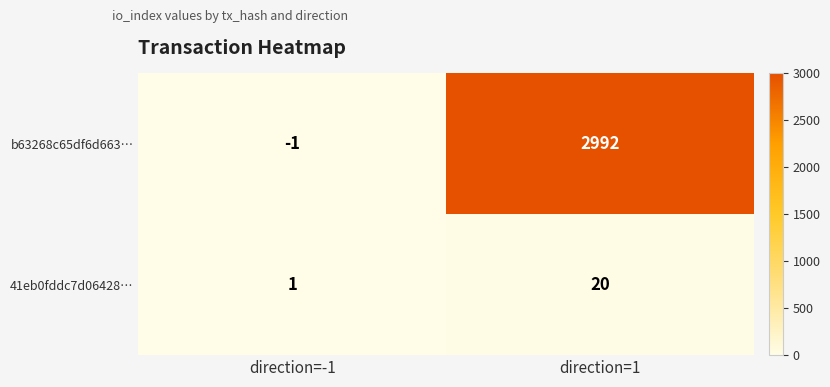

The b63268c65df6d663… series shows 4903 at direction=1. True or false?

False